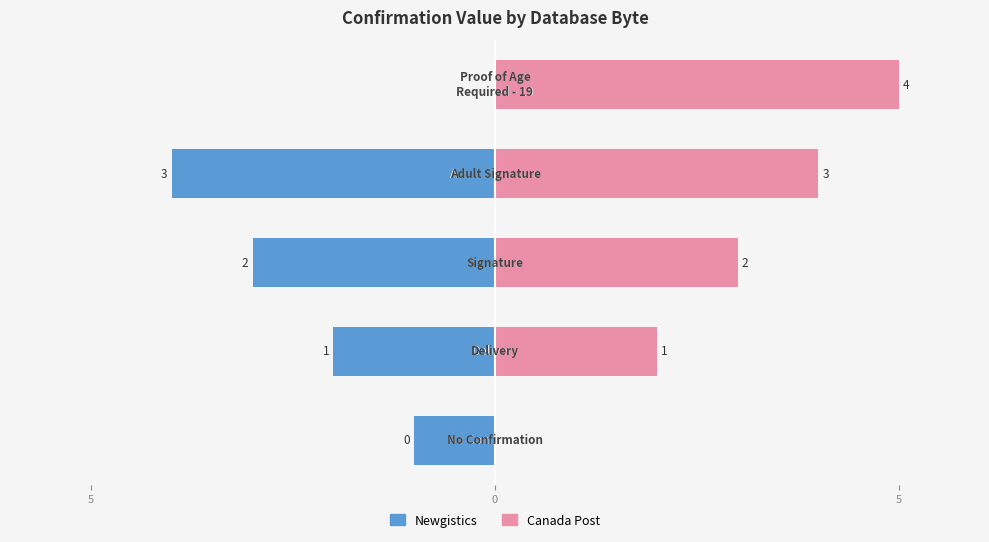

Rank the series by their maximum value, from highest to lowest.

Canada Post, Newgistics